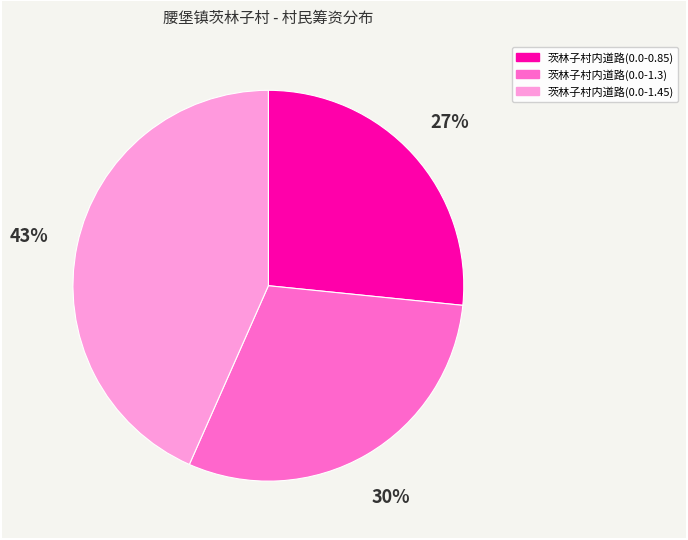

To the nearest percent, what portion does 茨林子村内道路(0.0-1.45) represent?

43%